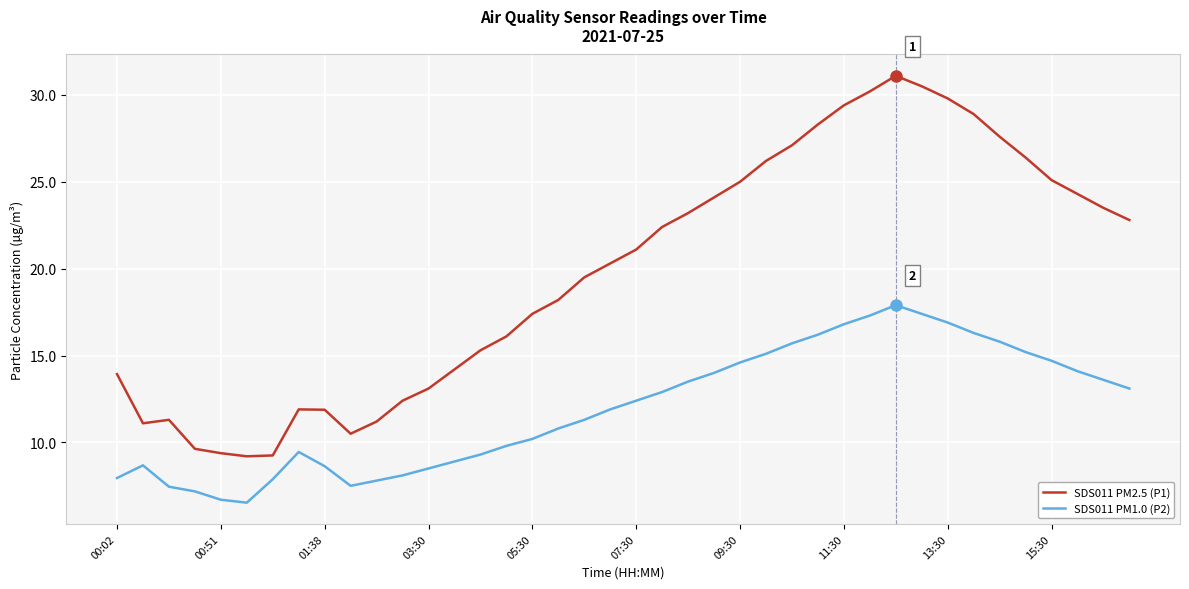

What is the difference between the maximum and minimum values in the SDS011 PM2.5 (P1) series?

21.9